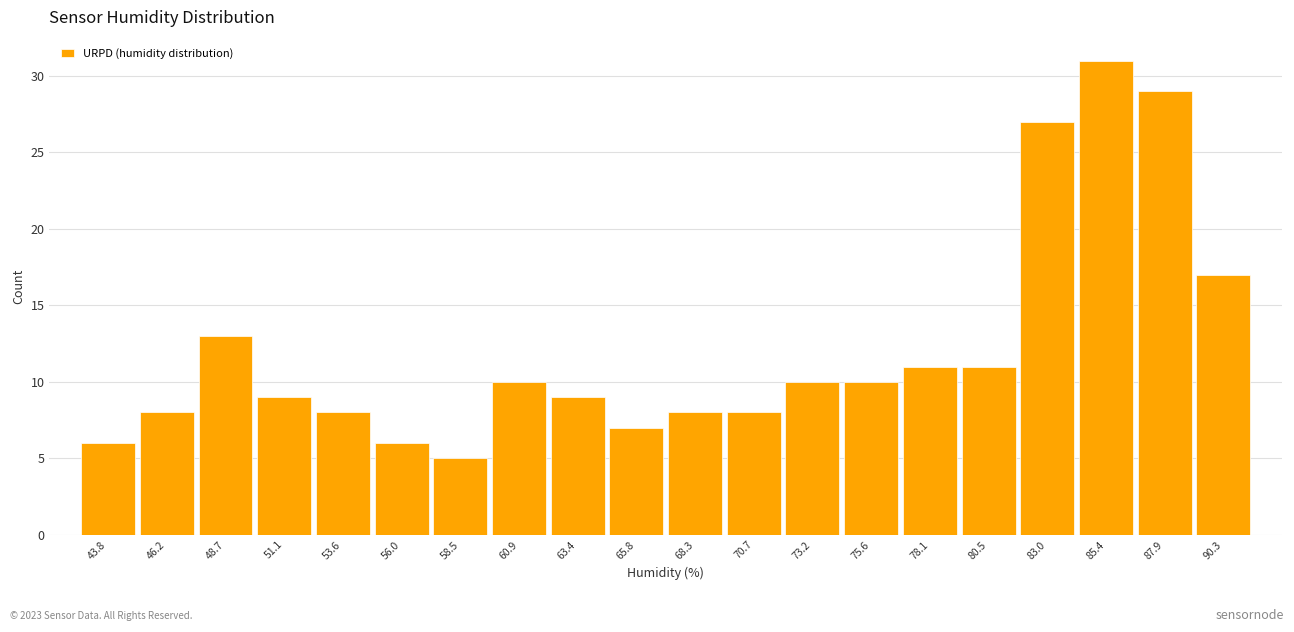

Reading right to left, what are all the values shown in this chart?

90.3=17	87.9=29	85.4=31	83.0=27	80.5=11	78.1=11	75.6=10	73.2=10	70.7=8	68.3=8	65.8=7	63.4=9	60.9=10	58.5=5	56.0=6	53.6=8	51.1=9	48.7=13	46.2=8	43.8=6